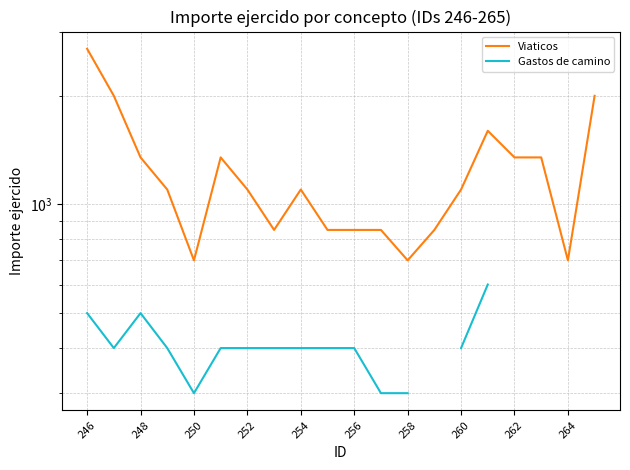

How many categories are shown in the chart?

20